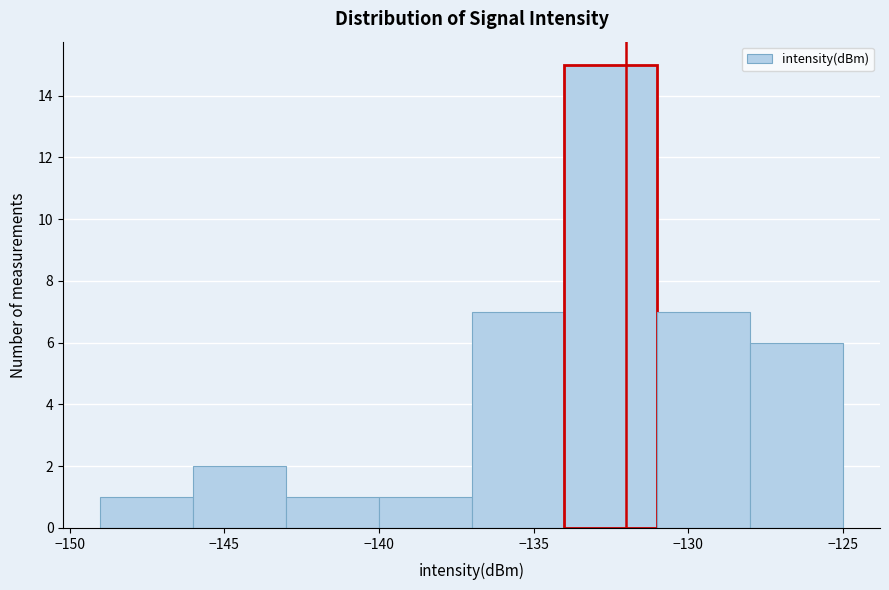

Over which range of the x-axis is the bar tallest?

-134 to -131